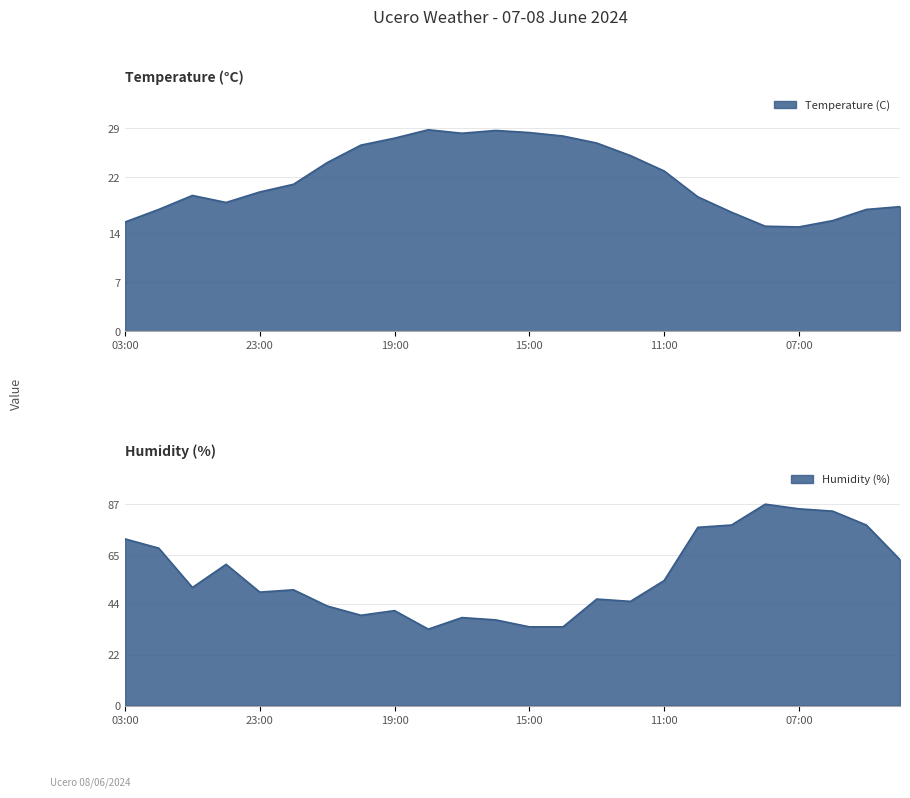

What is the label of the 5th point from the right?

08:00